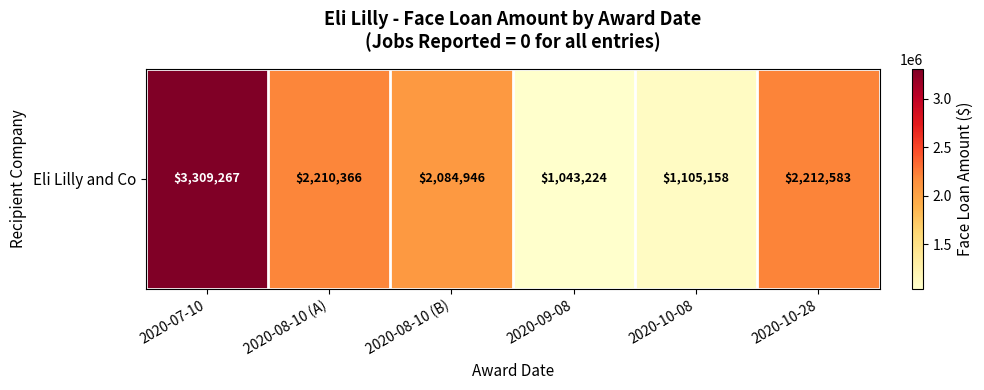

What is the ratio of the value at 2020-10-08 to the value at 2020-08-10 (B)?

0.5